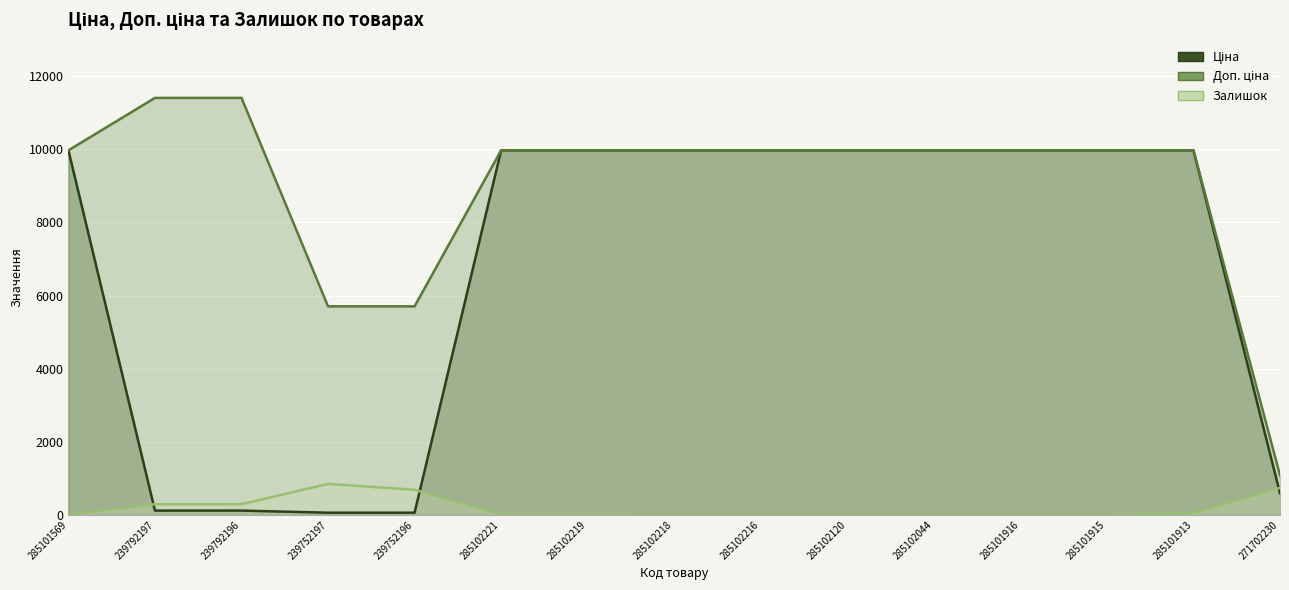

Which series has the largest range (max minus min)?

Доп. ціна